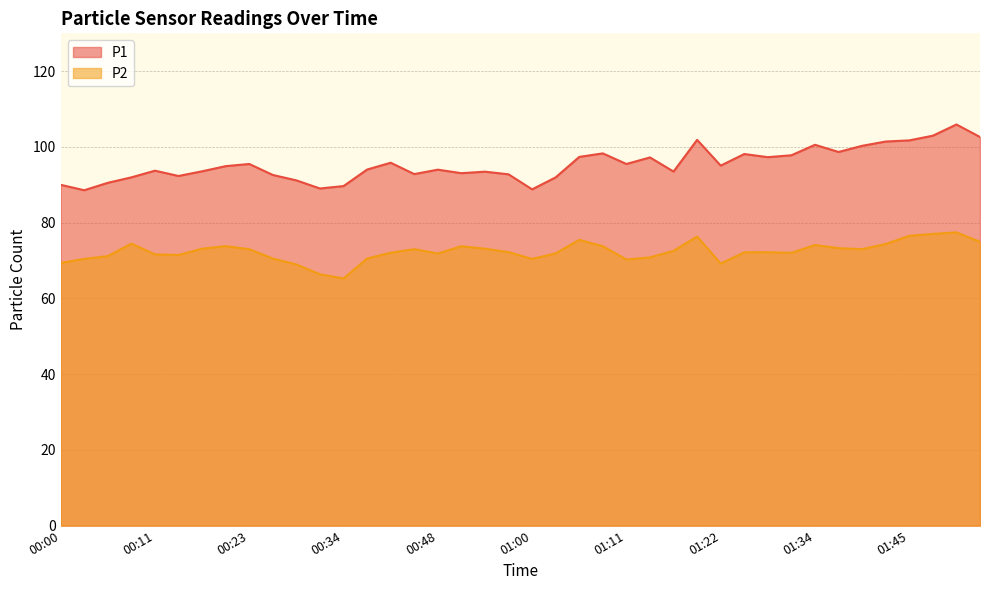

How many data points in P2 are above 72?

24